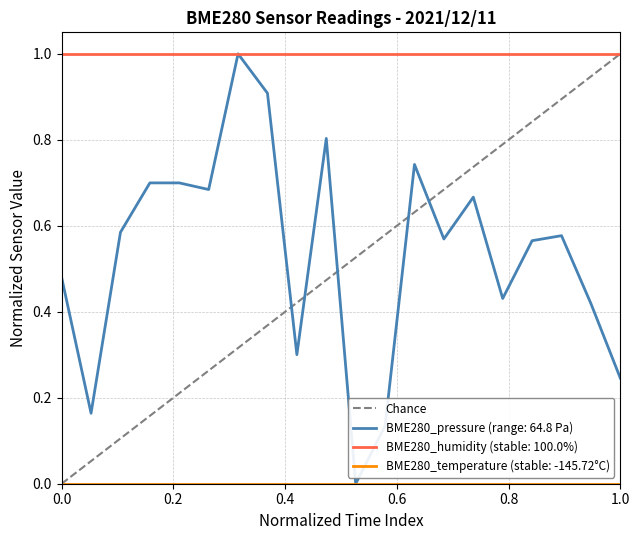

What is the sum of all values?

1